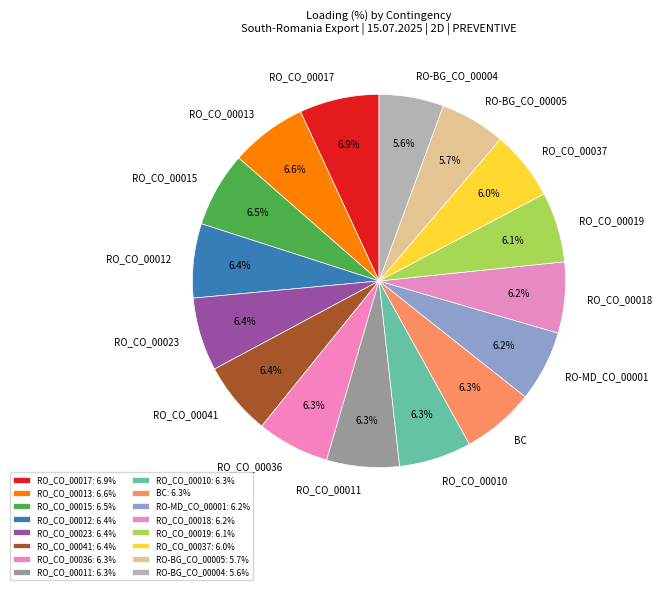

Count the number of slices in the pie.

16